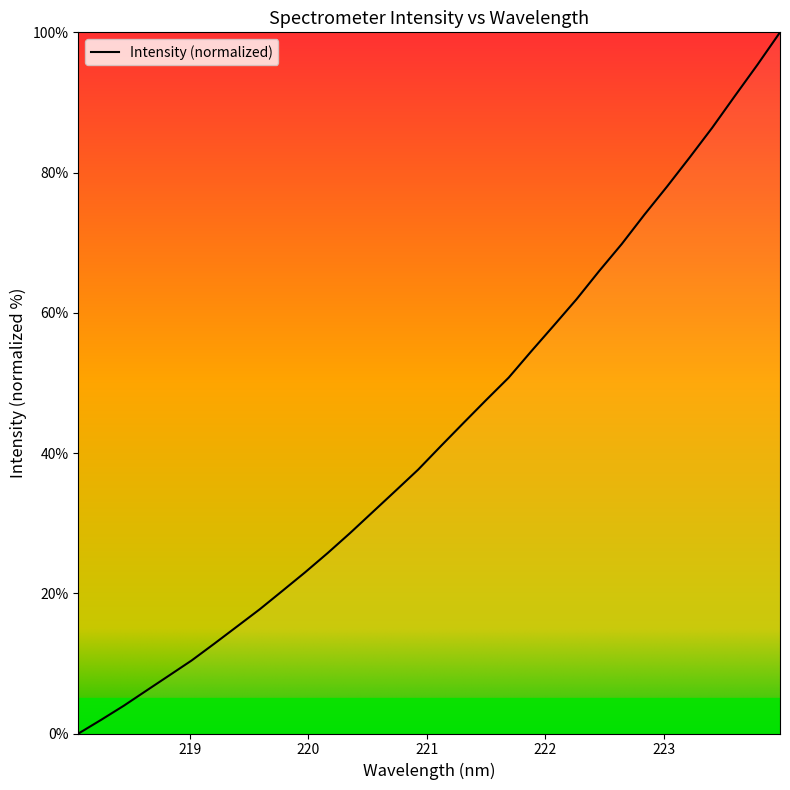

How many values are below 40?

16